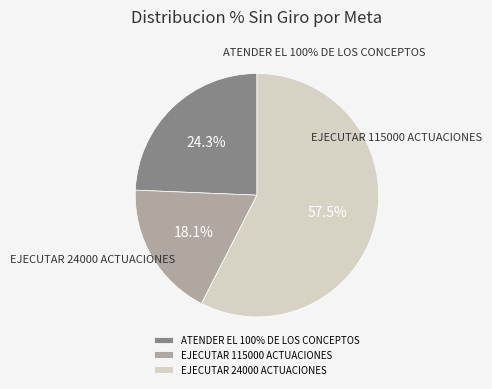

Which category has the biggest portion of the pie?

EJECUTAR 24000 ACTUACIONES